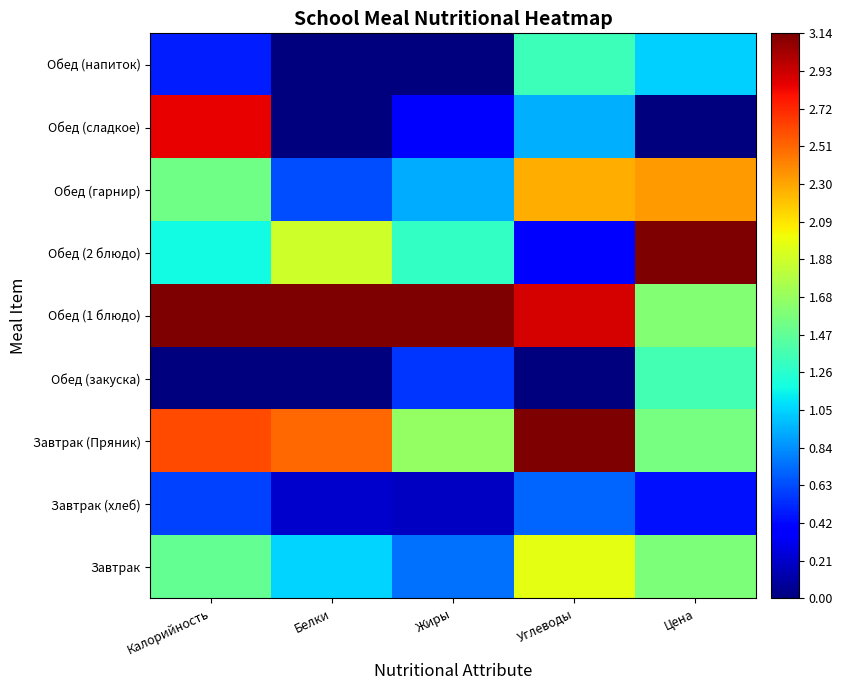

Reading left to right, what are all the values shown in this chart?

Завтрак: Калорийность=1.5	Белки=1.0	Жиры=0.7	Углеводы=2.0	Цена=1.6
Завтрак (хлеб): Калорийность=0.6	Белки=0.2	Жиры=0.2	Углеводы=0.7	Цена=0.5
Завтрак (Пряник): Калорийность=2.6	Белки=2.5	Жиры=1.7	Углеводы=3.1	Цена=1.6
Обед (закуска): Калорийность=0.0	Белки=0.0	Жиры=0.6	Углеводы=0.0	Цена=1.4
Обед (1 блюдо): Калорийность=3.1	Белки=3.1	Жиры=3.1	Углеводы=2.9	Цена=1.6
Обед (2 блюдо): Калорийность=1.2	Белки=1.9	Жиры=1.3	Углеводы=0.4	Цена=3.1
Обед (гарнир): Калорийность=1.5	Белки=0.6	Жиры=0.9	Углеводы=2.3	Цена=2.3
Обед (сладкое): Калорийность=2.9	Белки=0.0	Жиры=0.4	Углеводы=0.9	Цена=0.0
Обед (напиток): Калорийность=0.5	Белки=0.0	Жиры=0.0	Углеводы=1.3	Цена=1.0